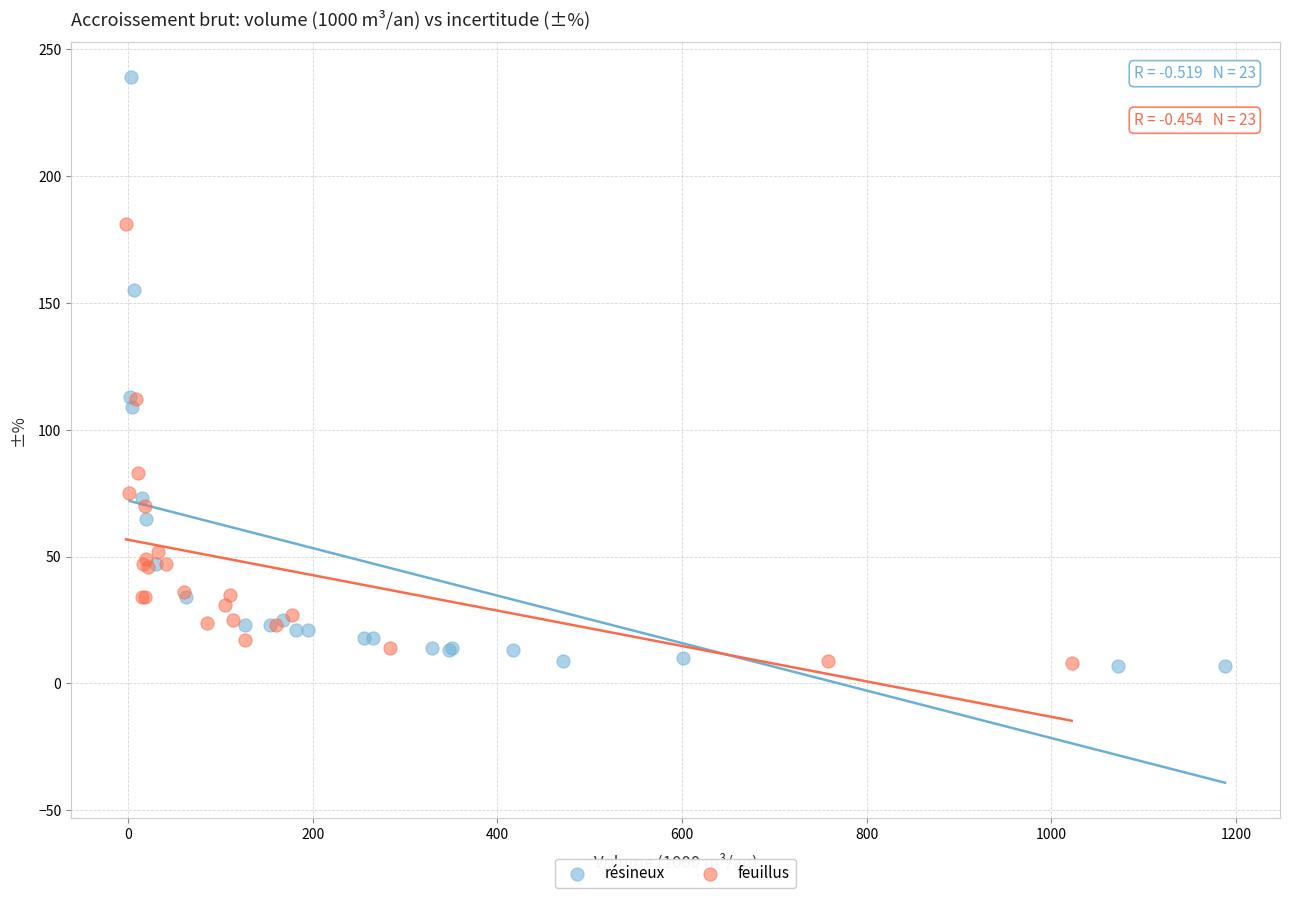

Which series contains the highest Y value?

résineux